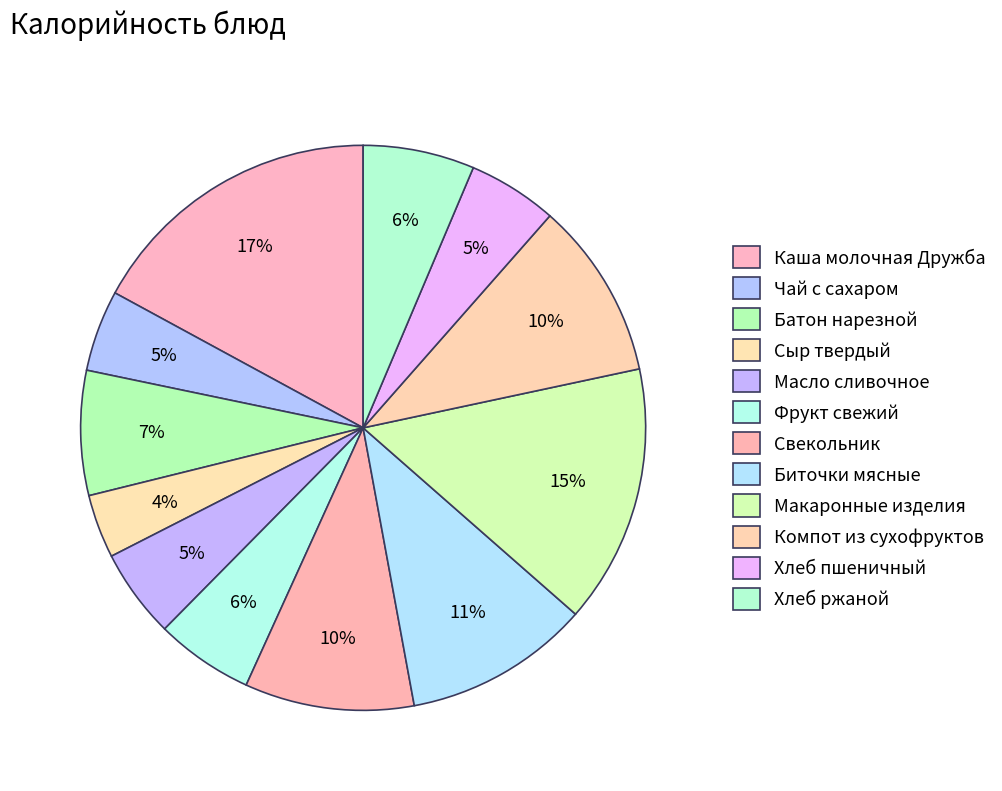

Rank the categories by value from highest to lowest.

Каша молочная Дружба, Макаронные изделия, Биточки мясные, Компот из сухофруктов, Свекольник, Батон нарезной, Хлеб ржаной, Фрукт свежий, Хлеб пшеничный, Масло сливочное, Чай с сахаром, Сыр твердый